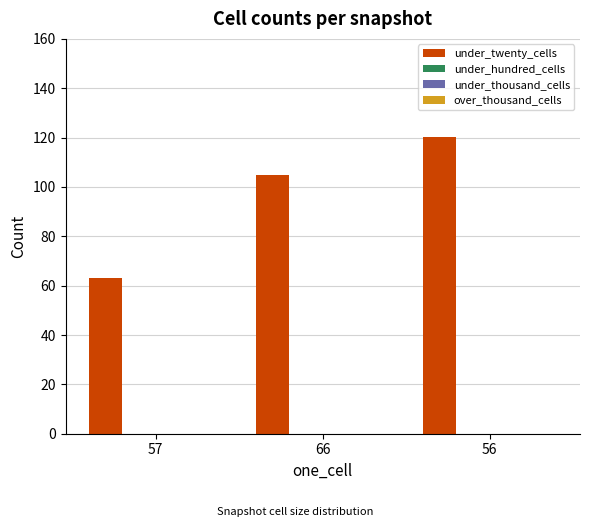

What is the greatest value displayed?

120.3